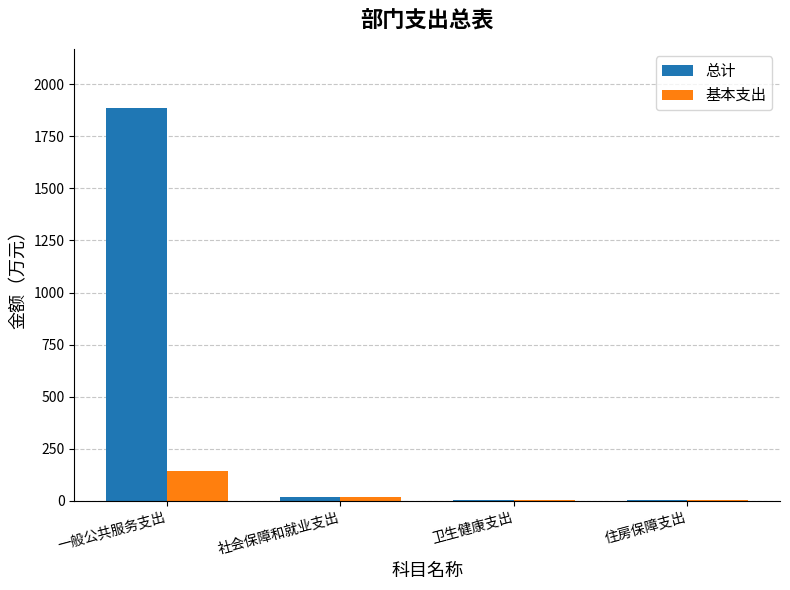

Between 一般公共服务支出 and 社会保障和就业支出, which series saw the biggest shift?

总计